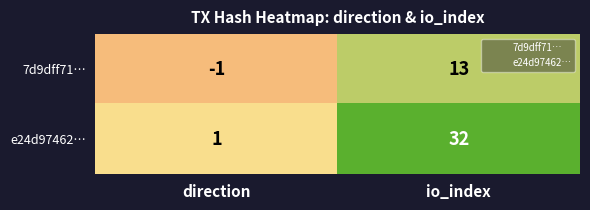

Reading left to right, transcribe all the data shown in this chart.

7d9dff71…: -1	13
e24d97462…: 1	32